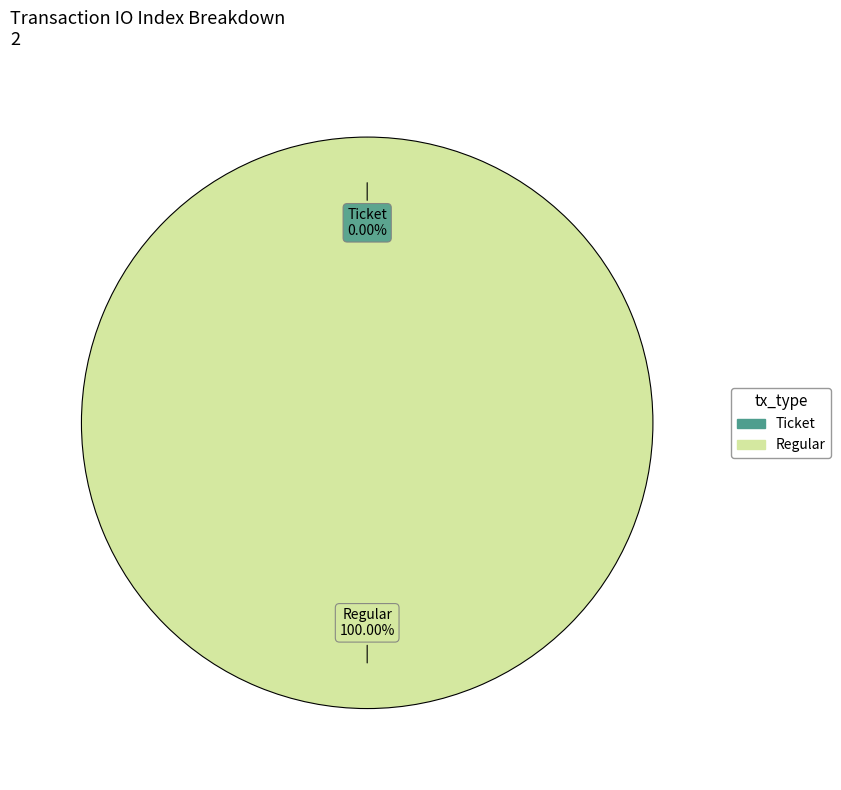

Is it true that Regular is 92% of the pie?

False